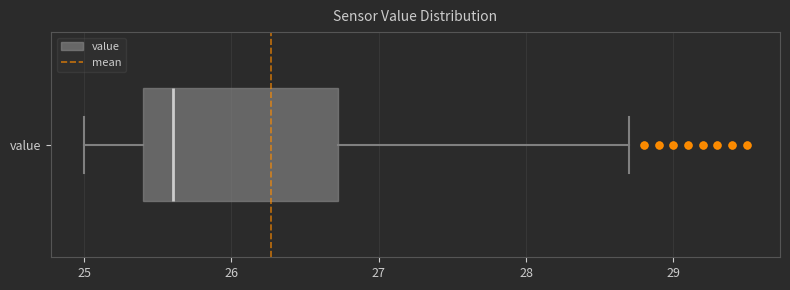

Where is the left edge of the box for value on the x-axis? The values are not printed on the chart, so give them approximately, as read against the axis.

25.4